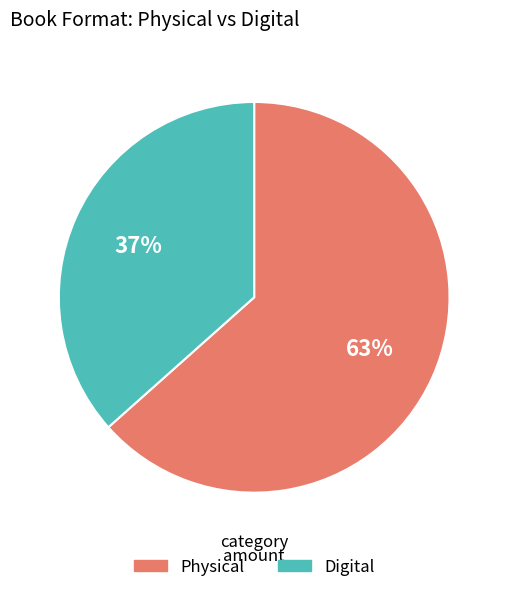

Combined, do Physical and Digital account for over 50%?

Yes